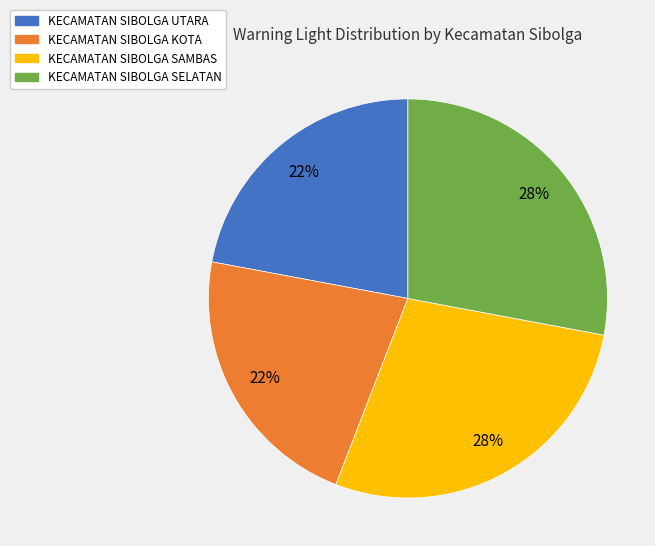

True or false: KECAMATAN SIBOLGA UTARA accounts for 10% of the total.

False